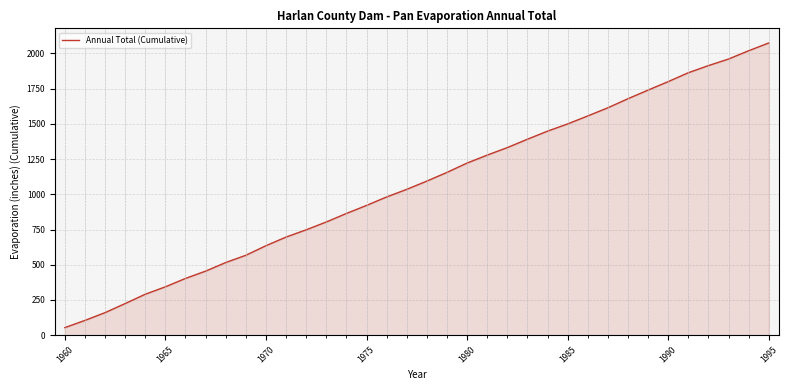

What is the maximum value shown in the chart?

2074.3